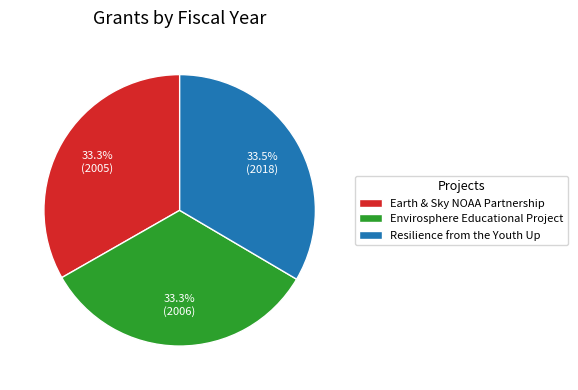

What percentage do Envirosphere Educational Project and Resilience from the Youth Up together represent?

66.7%